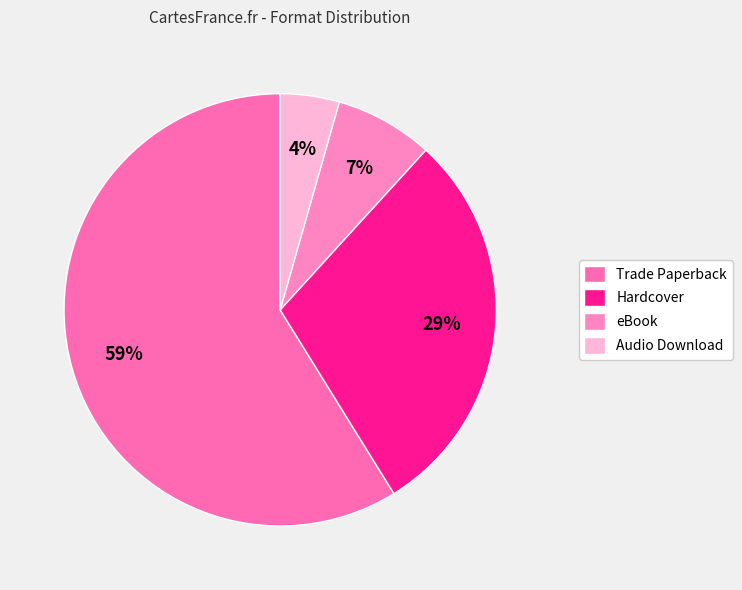

What is the ratio of the value at Audio Download to the value at Trade Paperback?

0.1